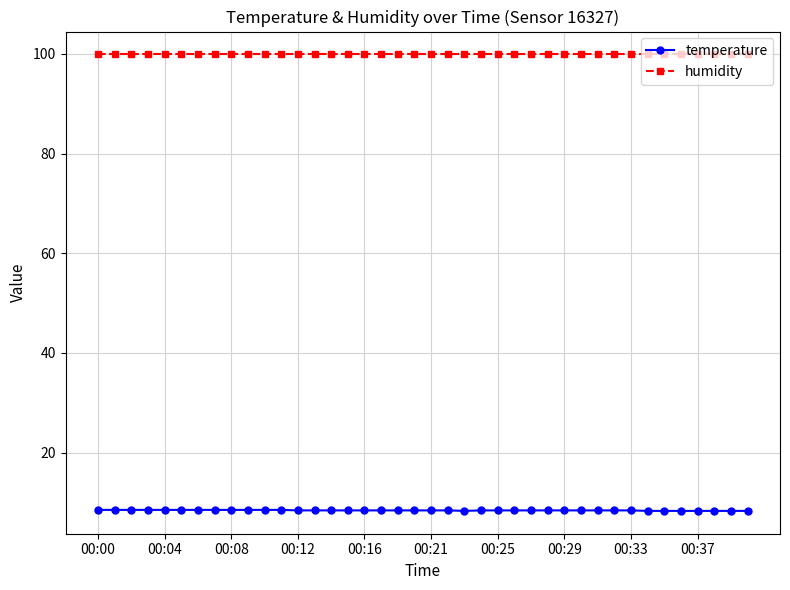

Count the temperature values in the range 8 to 9.

40